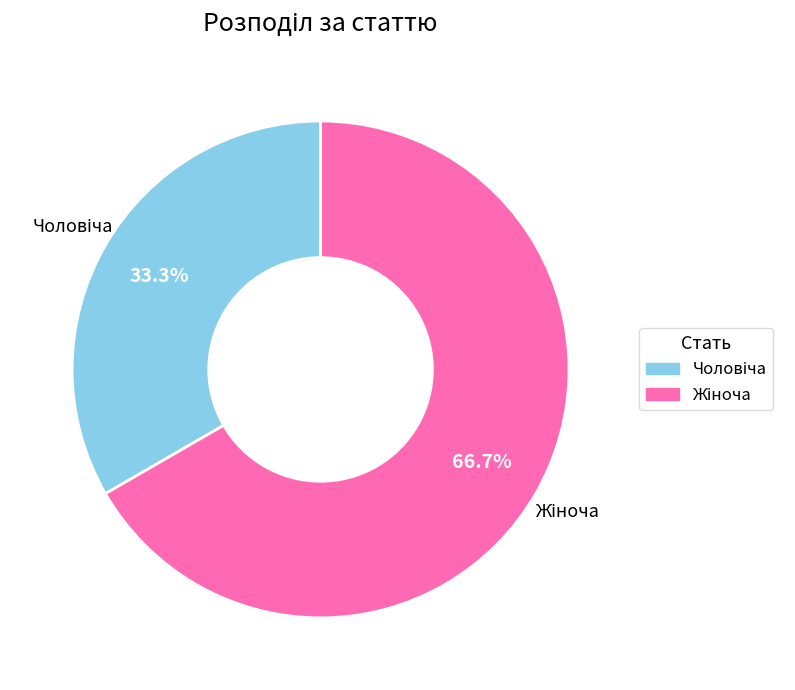

Is there a majority slice in this chart?

Yes